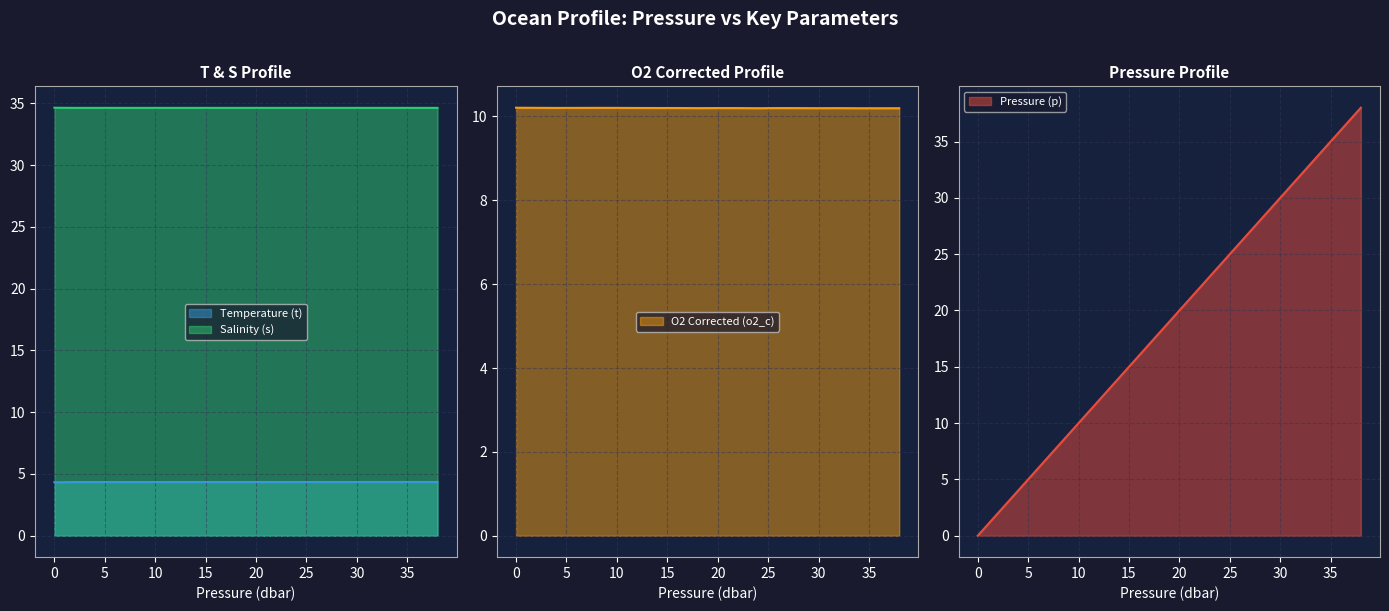

Which category has the highest value across all series?

38.0